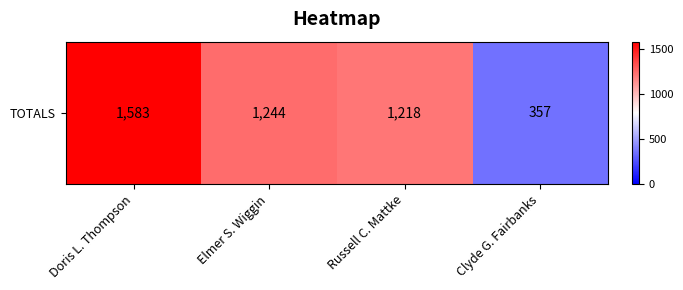

Reading right to left, extract all data points from this chart.

357	1218	1244	1583